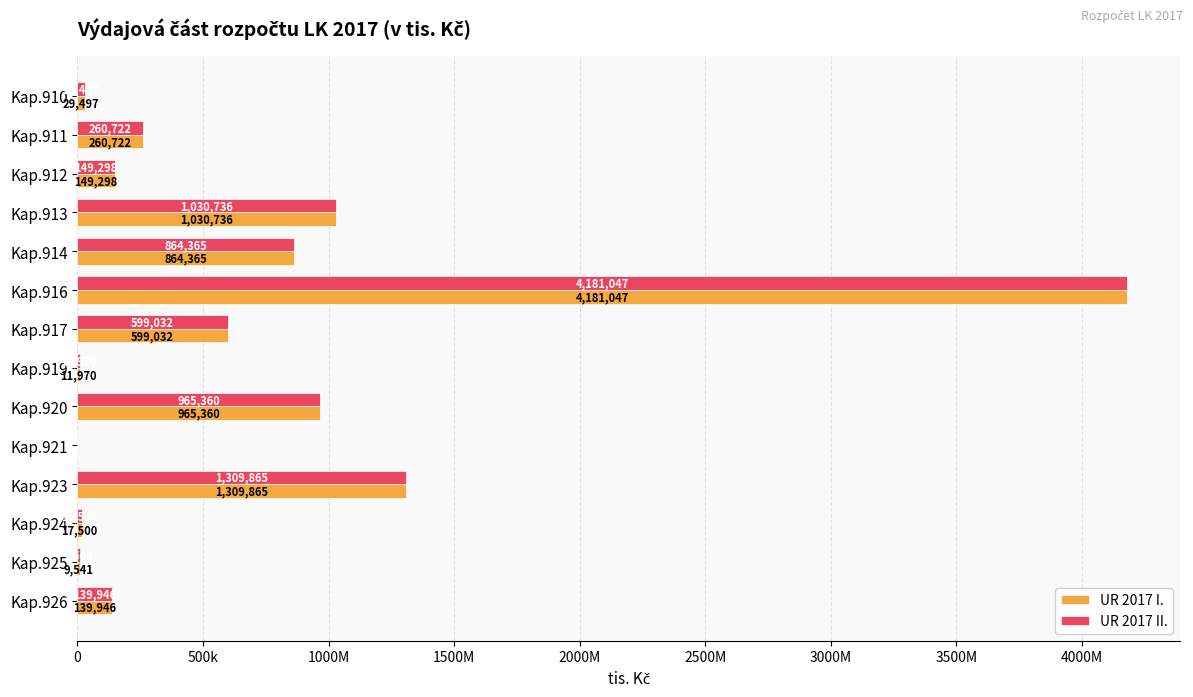

What are all the series names shown in the legend?

UR 2017 I., UR 2017 II.